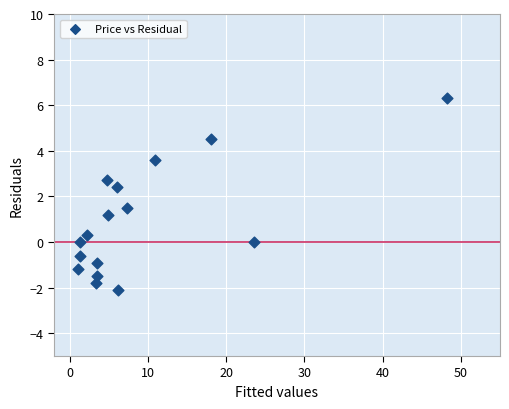

What is the range of X values (max minus min)?

47.1